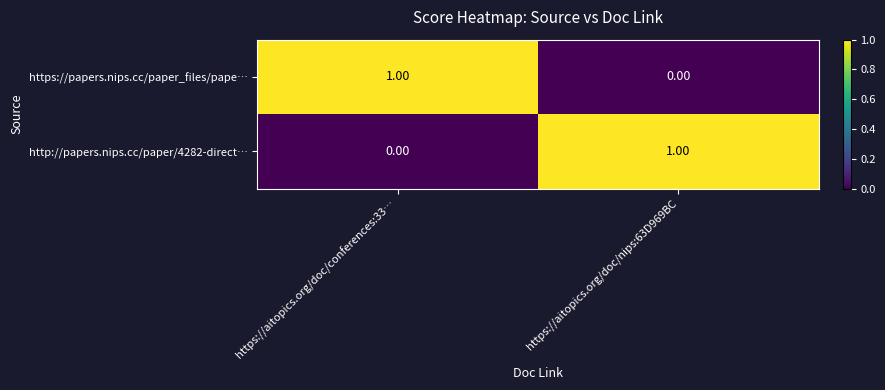

Rank the categories by http://papers.nips.cc/paper/4282-direct… value from highest to lowest.

https://aitopics.org/doc/nips:63D969BC, https://aitopics.org/doc/conferences:33…